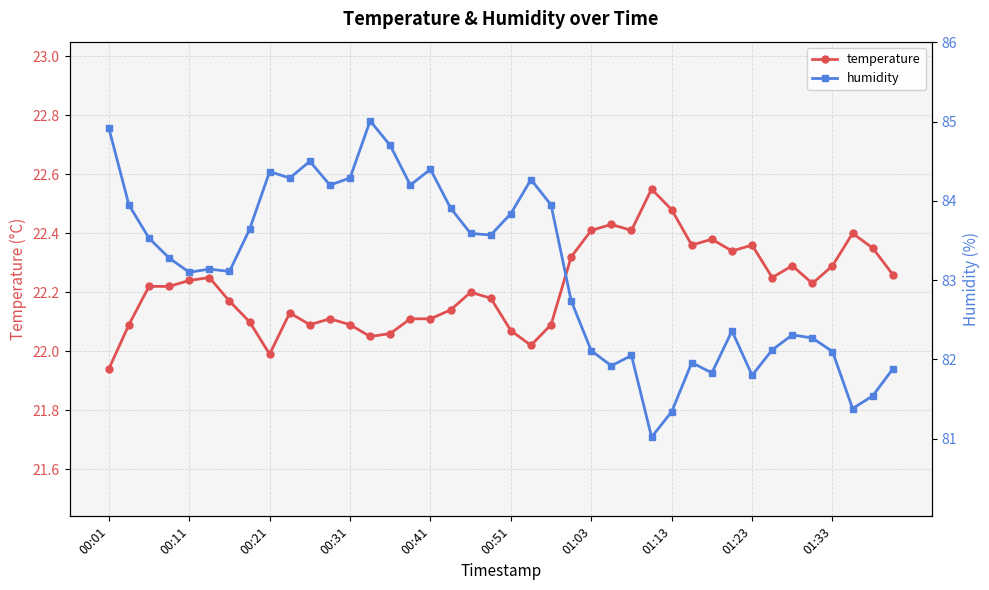

In humidity, how many points are higher than both neighbors (excluding endpoints)?

10